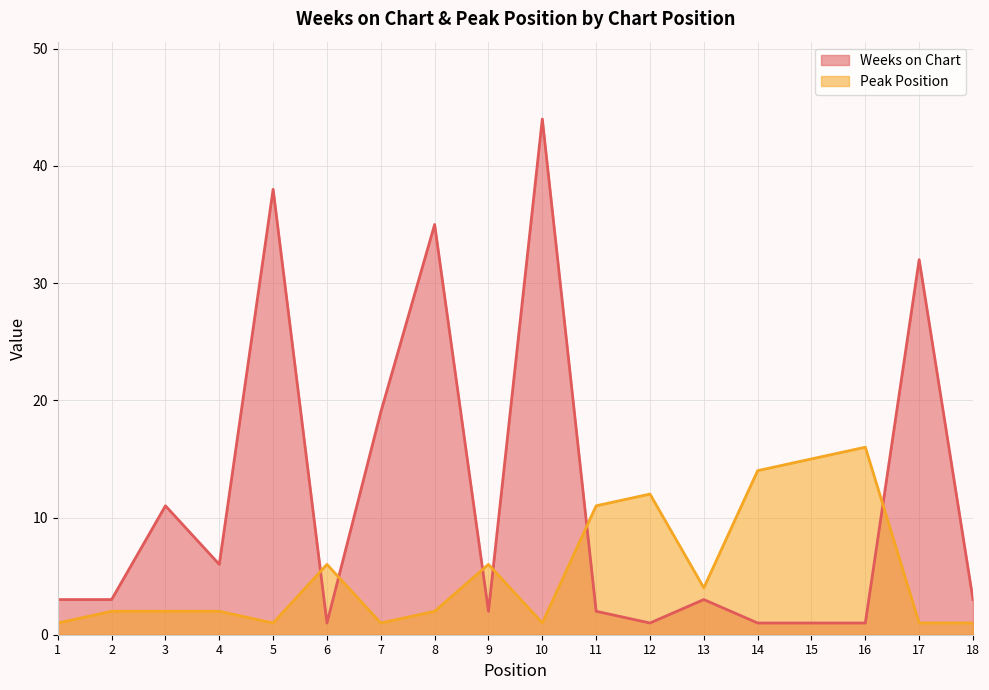

Reading left to right, list all the values displayed in this chart.

Weeks on Chart: 3	3	11	6	38	1	19	35	2	44	2	1	3	1	1	1	32	3
Peak Position: 1	2	2	2	1	6	1	2	6	1	11	12	4	14	15	16	1	1